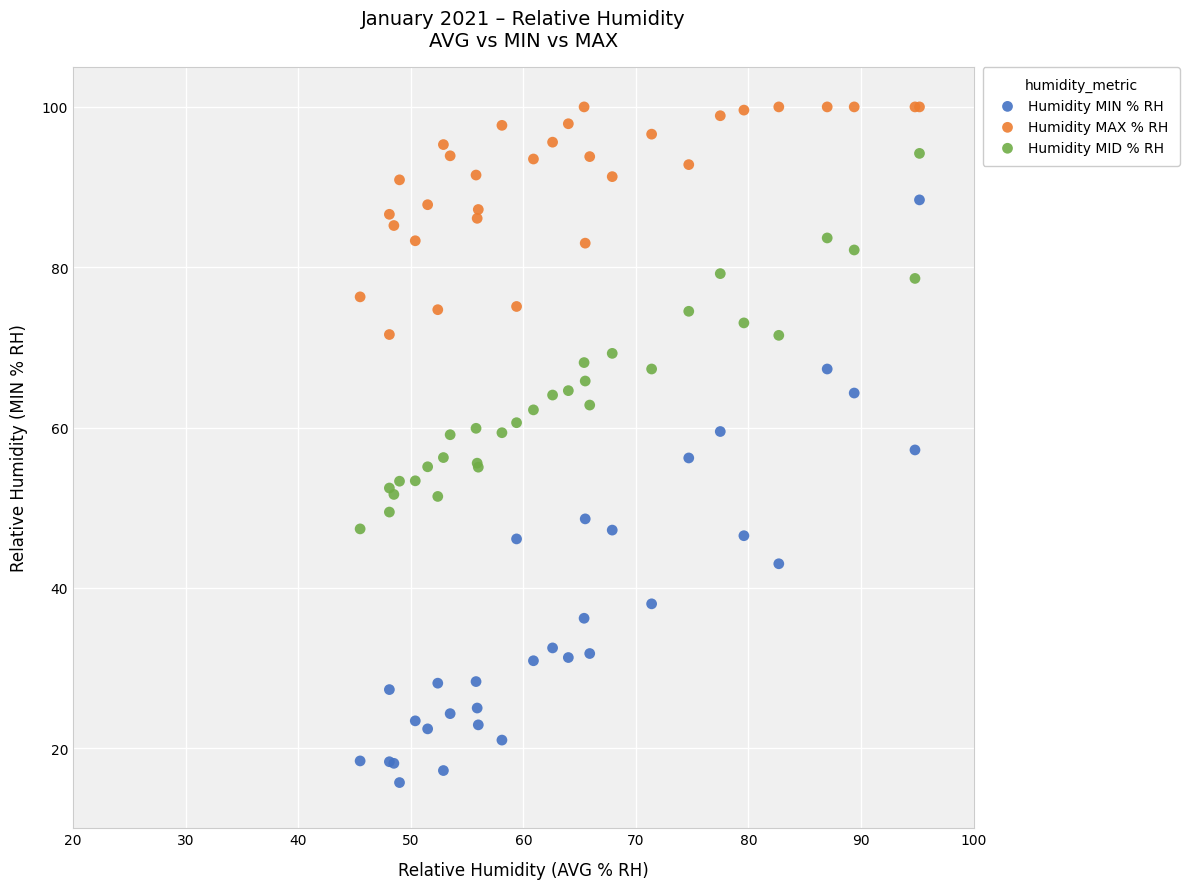

Which series reaches the maximum Y coordinate?

Humidity MAX % RH